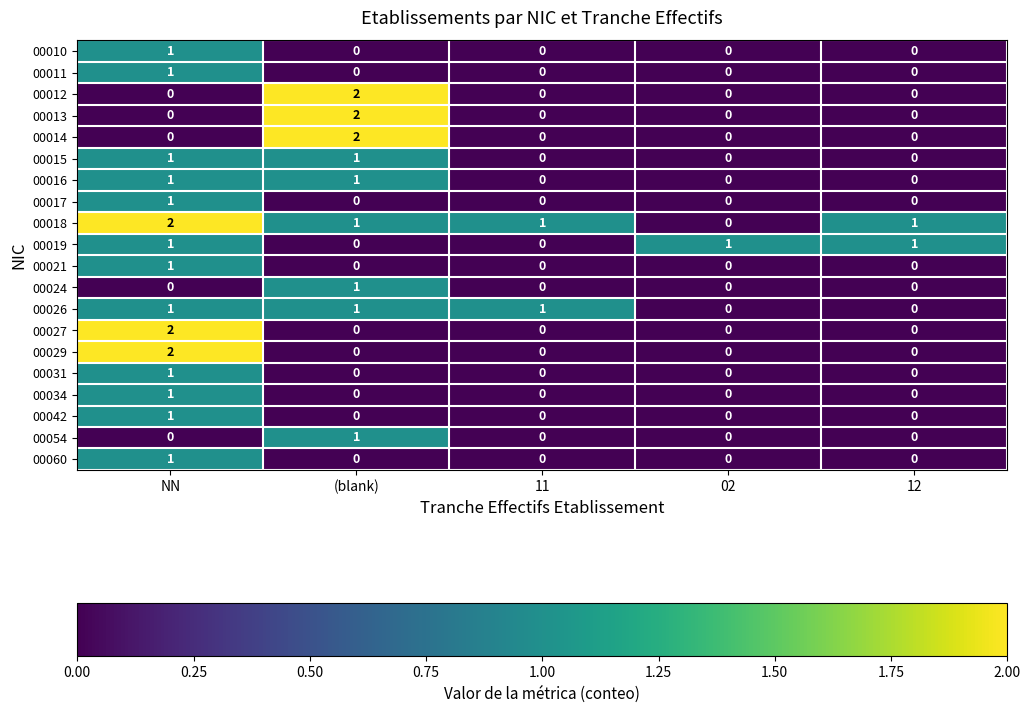

At which label does 00013 reach its peak?

(blank)